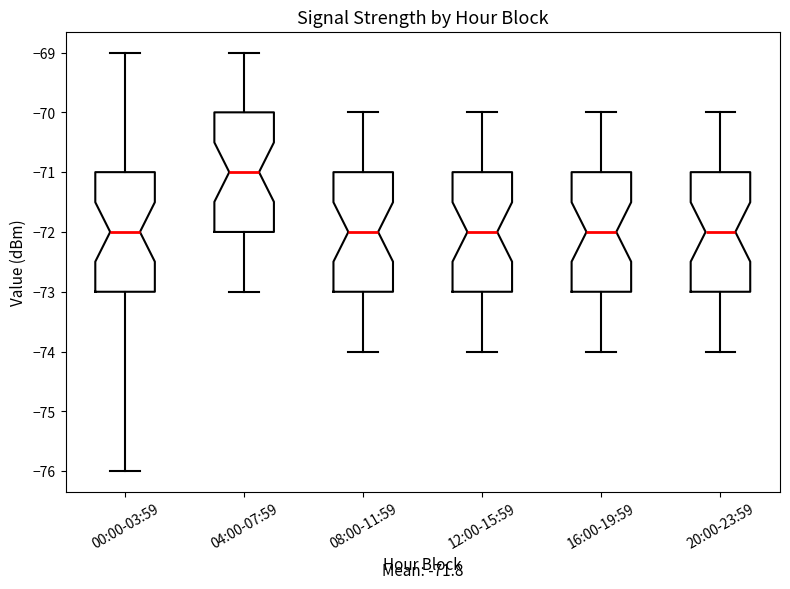

Where does the upper whisker of the box for 12:00-15:59 end on the y-axis? The values are not printed on the chart, so give them approximately, as read against the axis.

-70